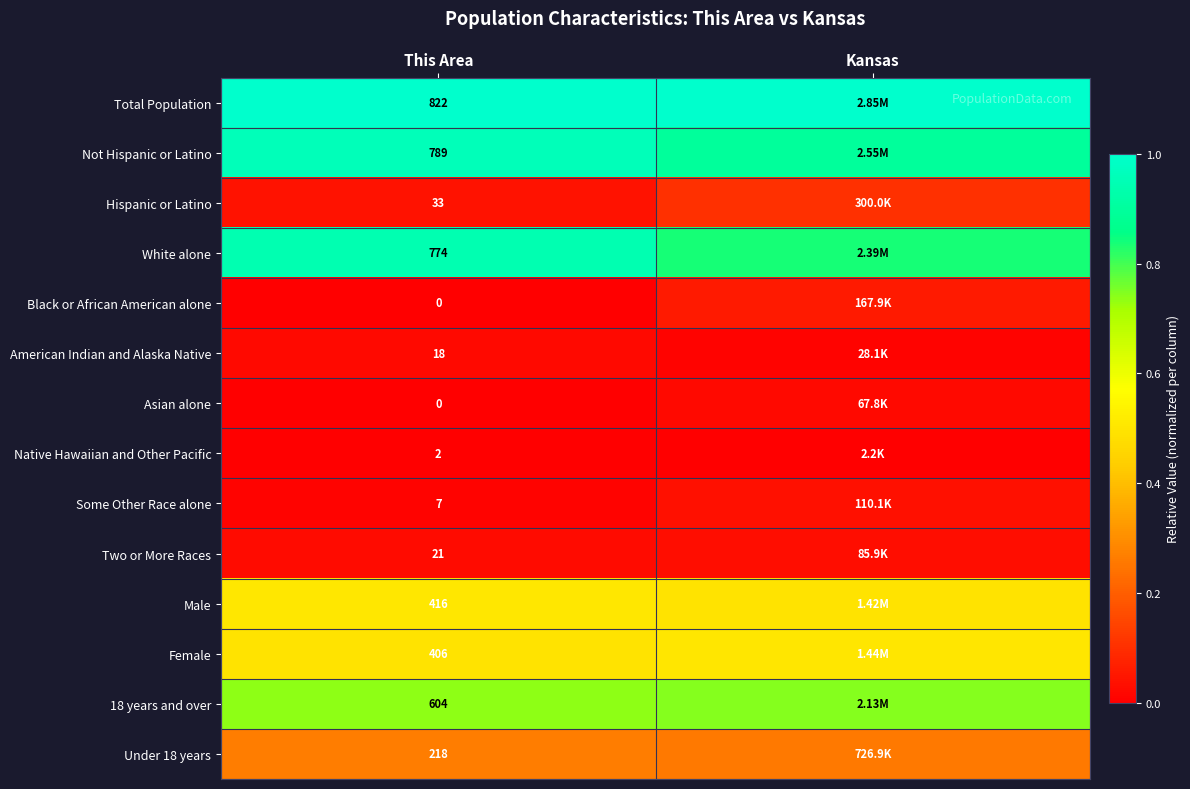

The value of 18 years and over at Kansas is 0.4. True or false?

False